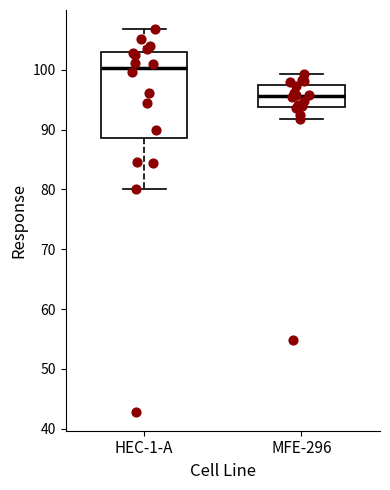

Which box's median line is the lowest?

MFE-296